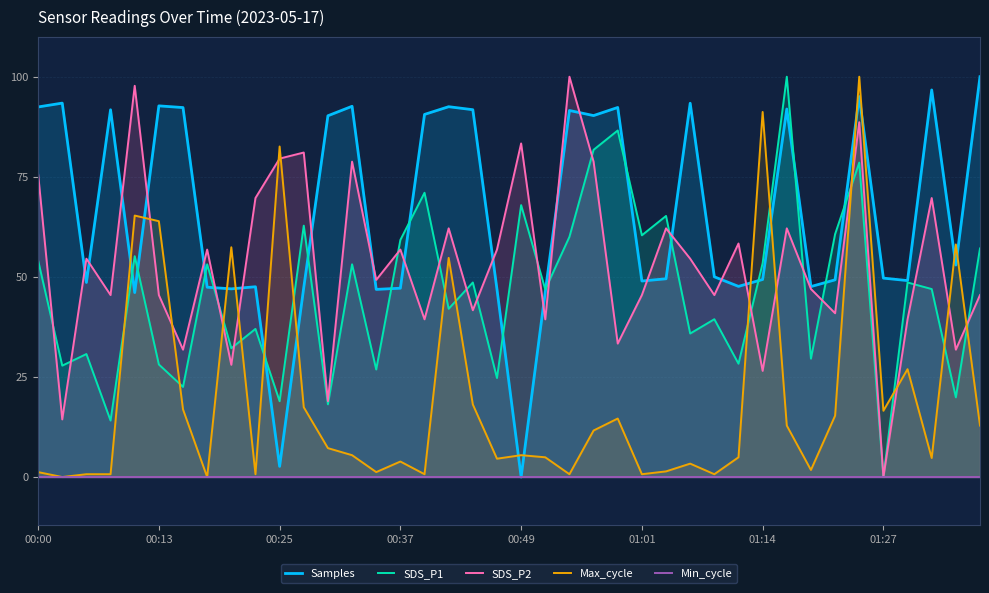

Which category has the lowest value in the SDS_P1 series?

01:27